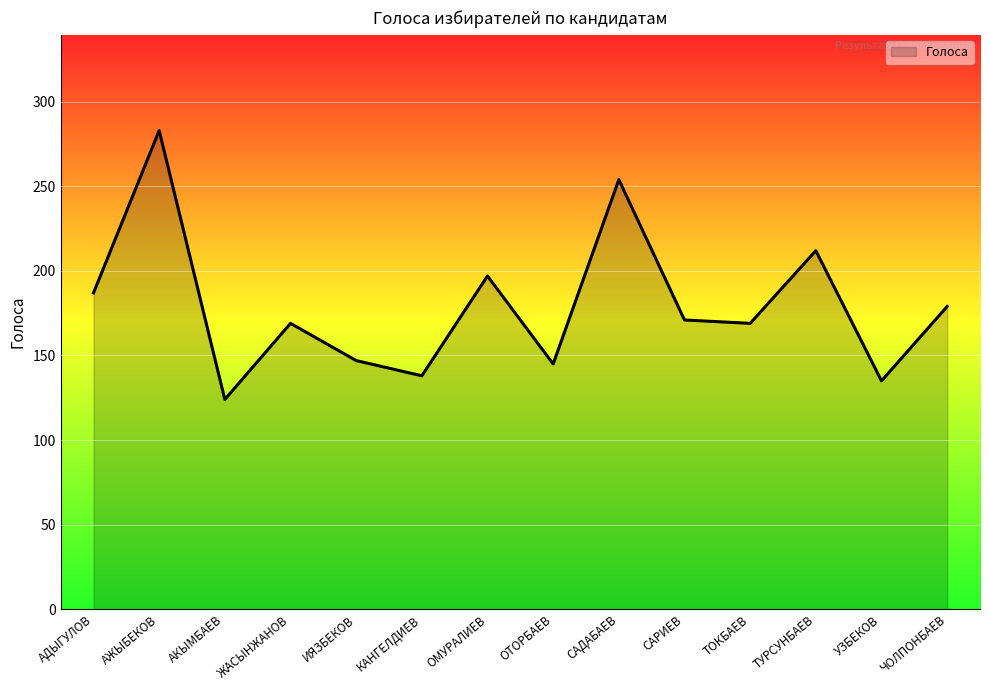

True or false: there are more than 1 points higher than both neighbors.

True